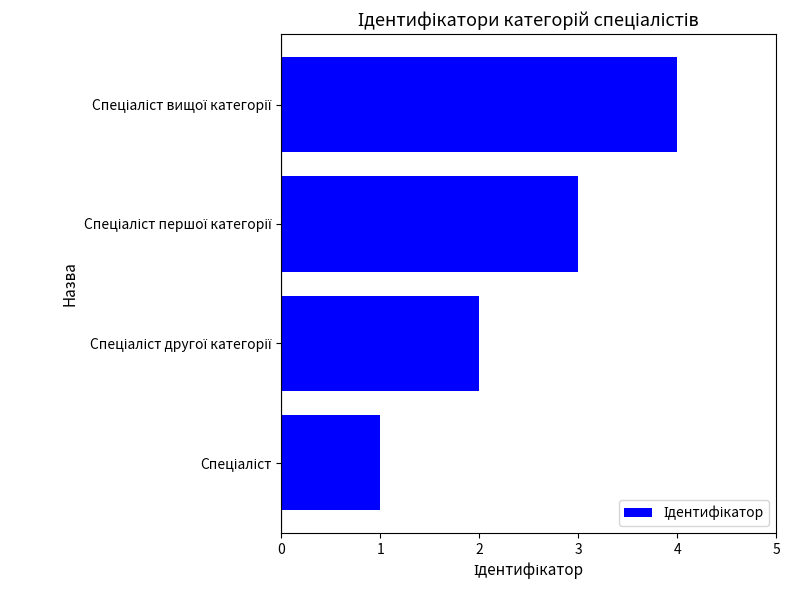

What is the difference between the maximum and minimum values?

3